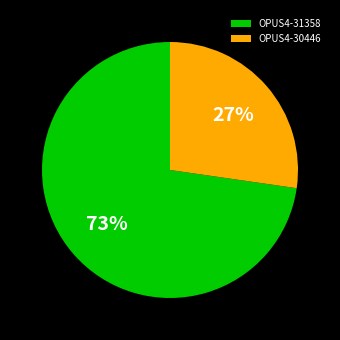

To the nearest percent, what is the average slice percentage?

50%